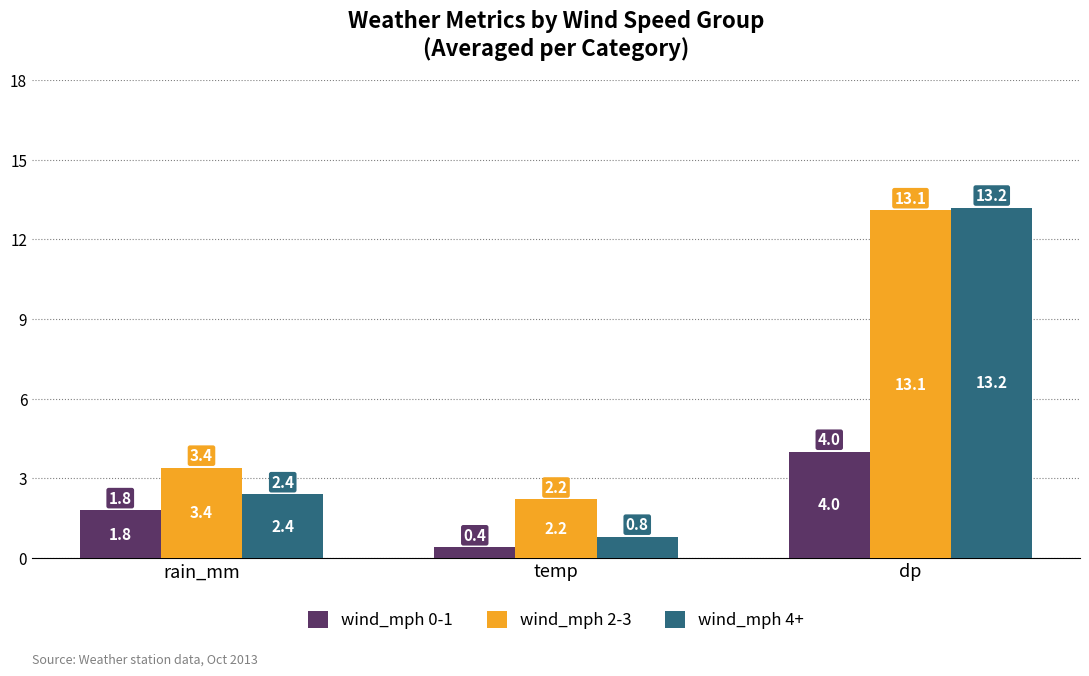

What is the difference between the wind_mph 0-1 values at rain_mm and temp?

1.4